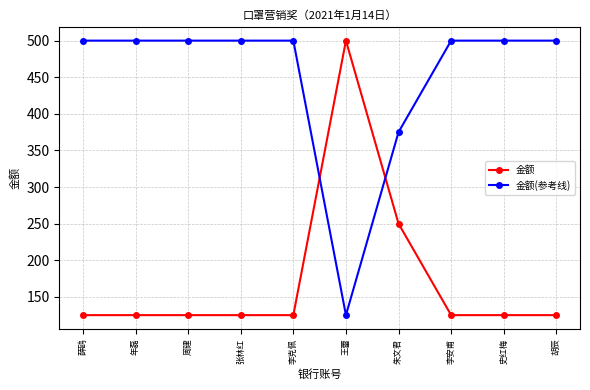

At 张林红, list the series in order from smallest to largest.

金额, 金额(参考线)